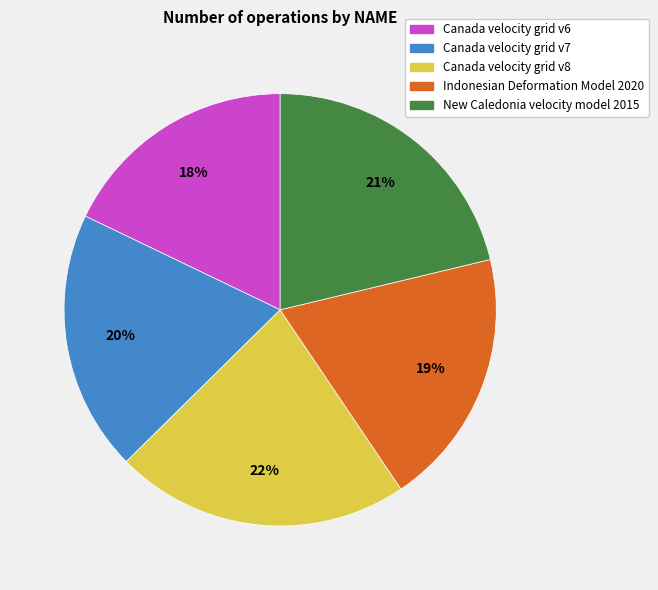

To the nearest percent, what portion does New Caledonia velocity model 2015 represent?

21%